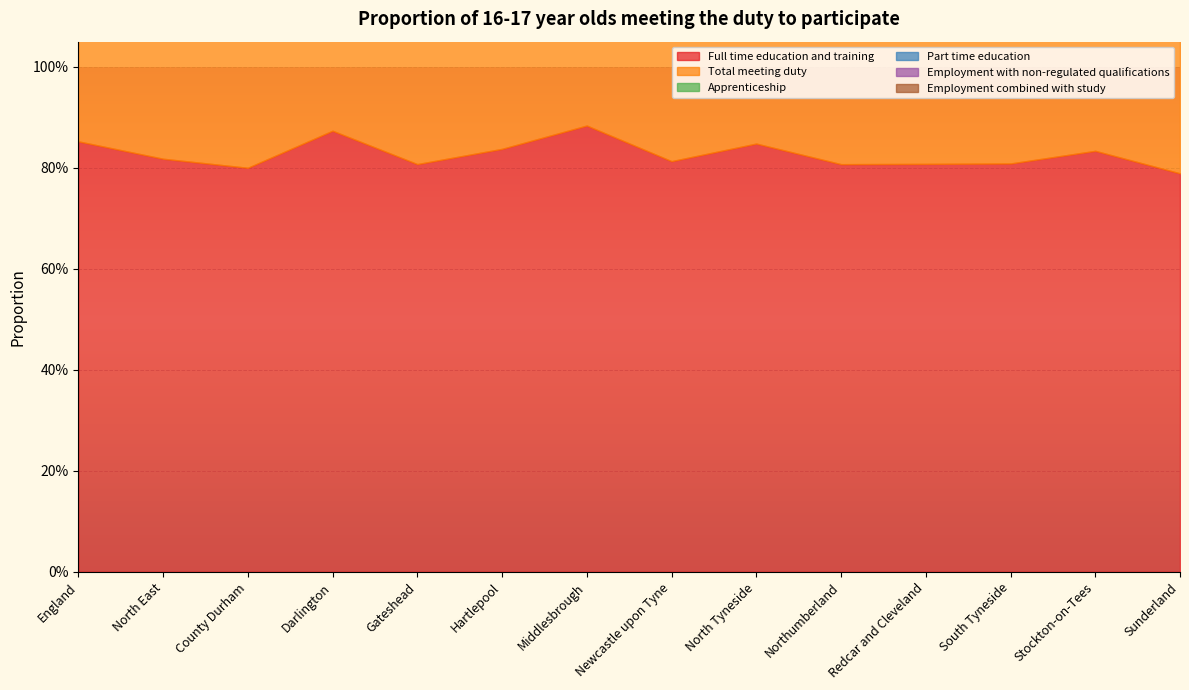

Rank the categories by Full time education and training value from highest to lowest.

Middlesbrough, Darlington, England, North Tyneside, Hartlepool, Stockton-on-Tees, North East, Newcastle upon Tyne, South Tyneside, Redcar and Cleveland, Gateshead, Northumberland, County Durham, Sunderland